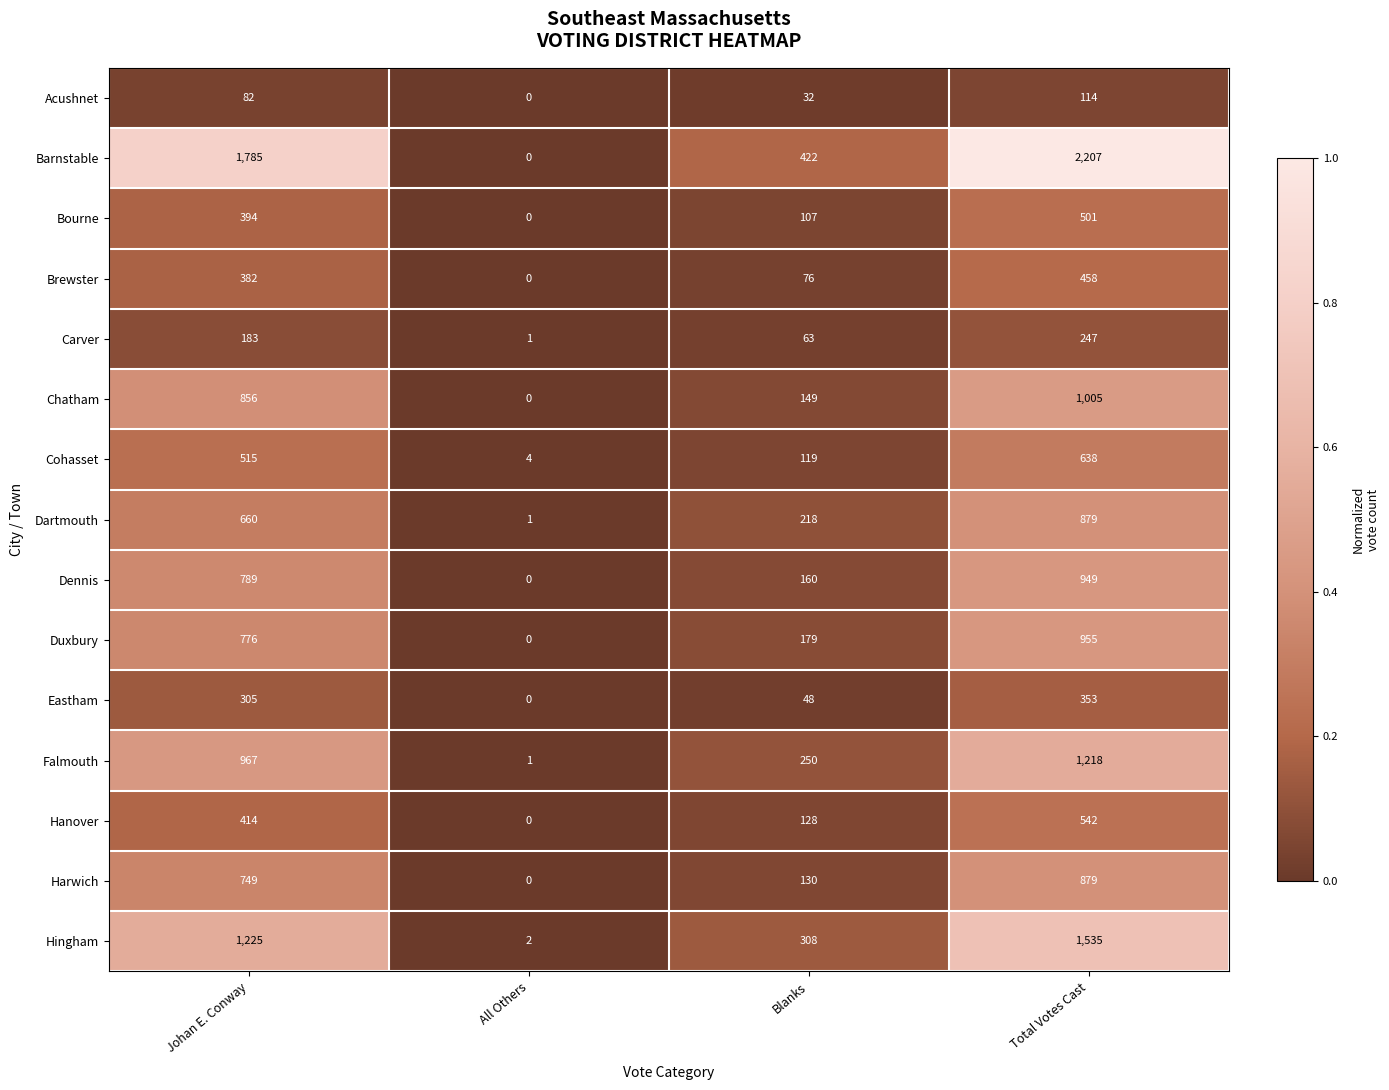

Which label corresponds to the largest value in the chart?

Total Votes Cast